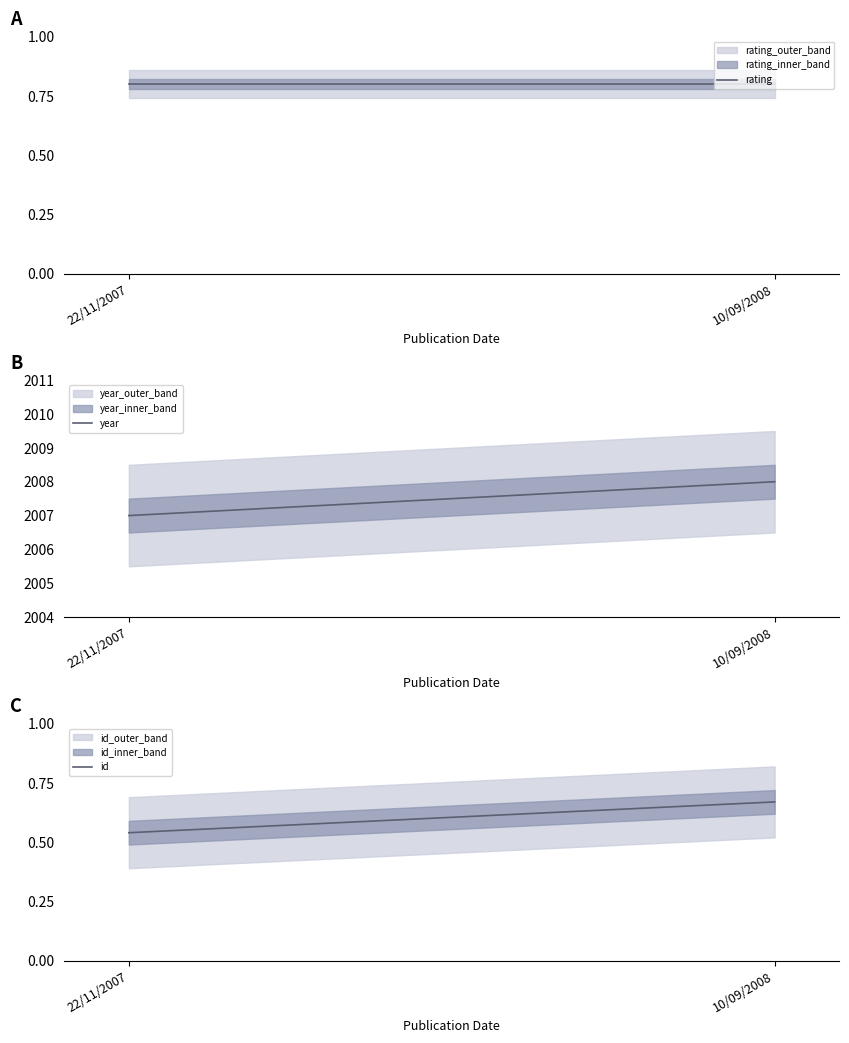

What is the average value of the rating series?

0.8